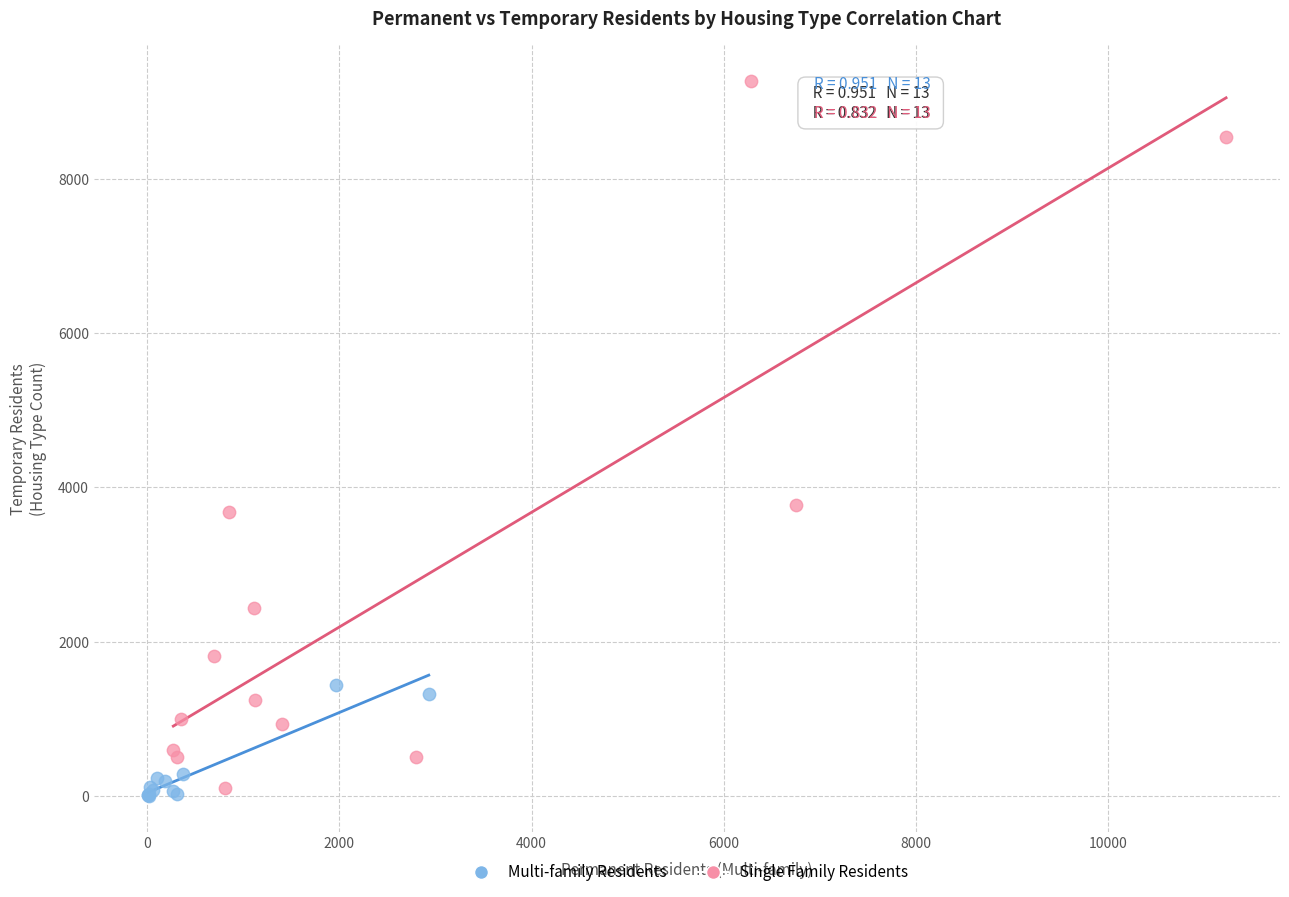

Which series has the largest Y range (max minus min)?

Single Family Residents